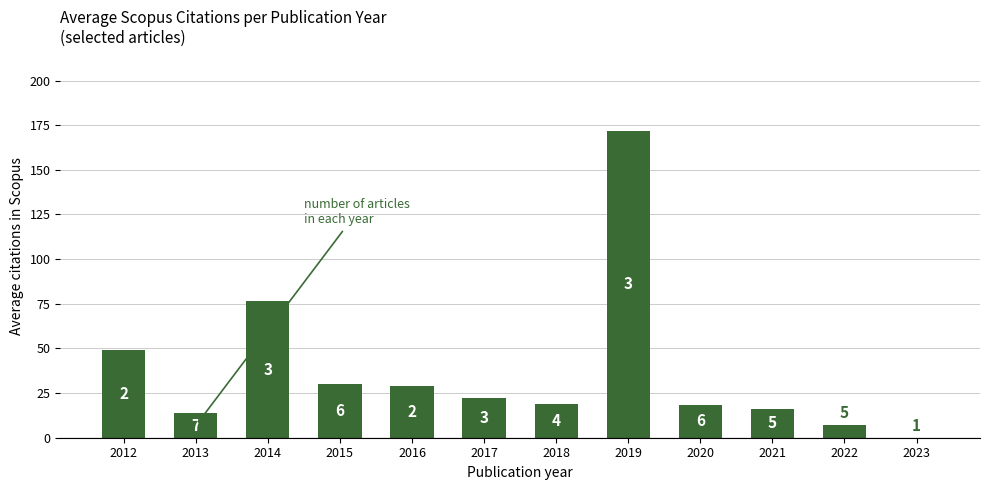

True or false: the data shows 13.6 at 2013.

True